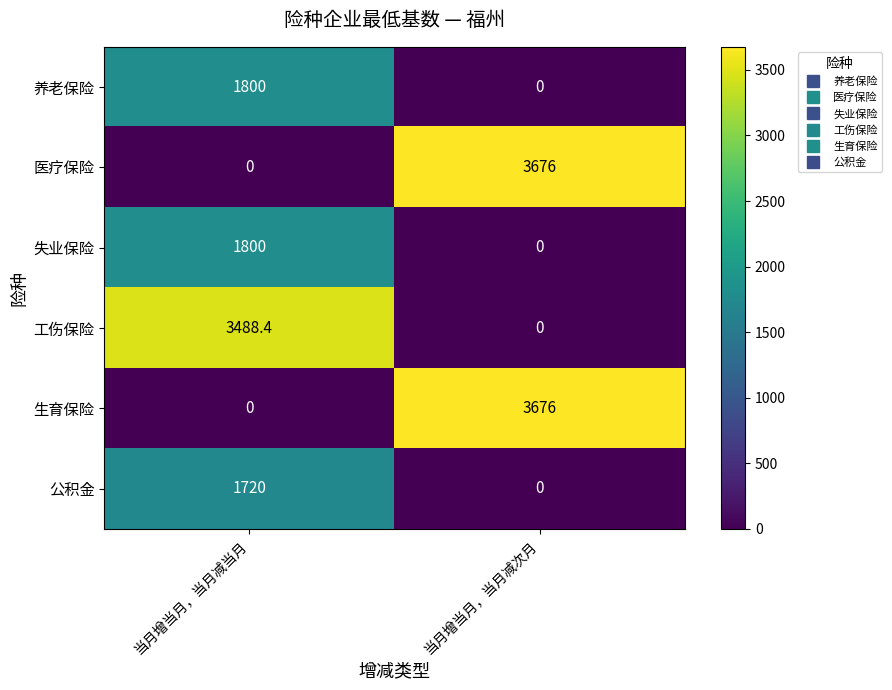

True or false: 公积金 has a value of 650.9 at 当月增当月，当月减次月.

False